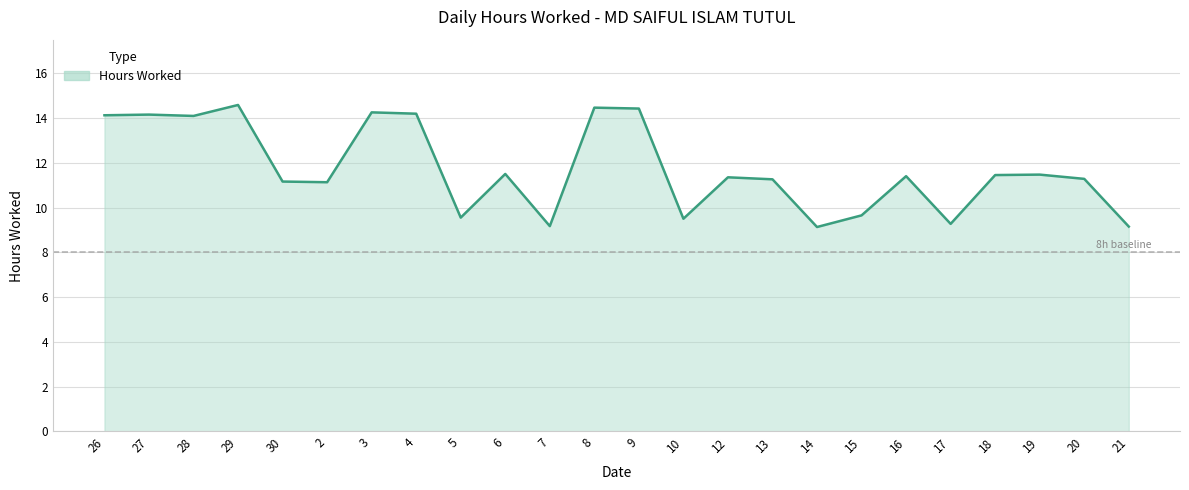

What position from the left is 17?

20